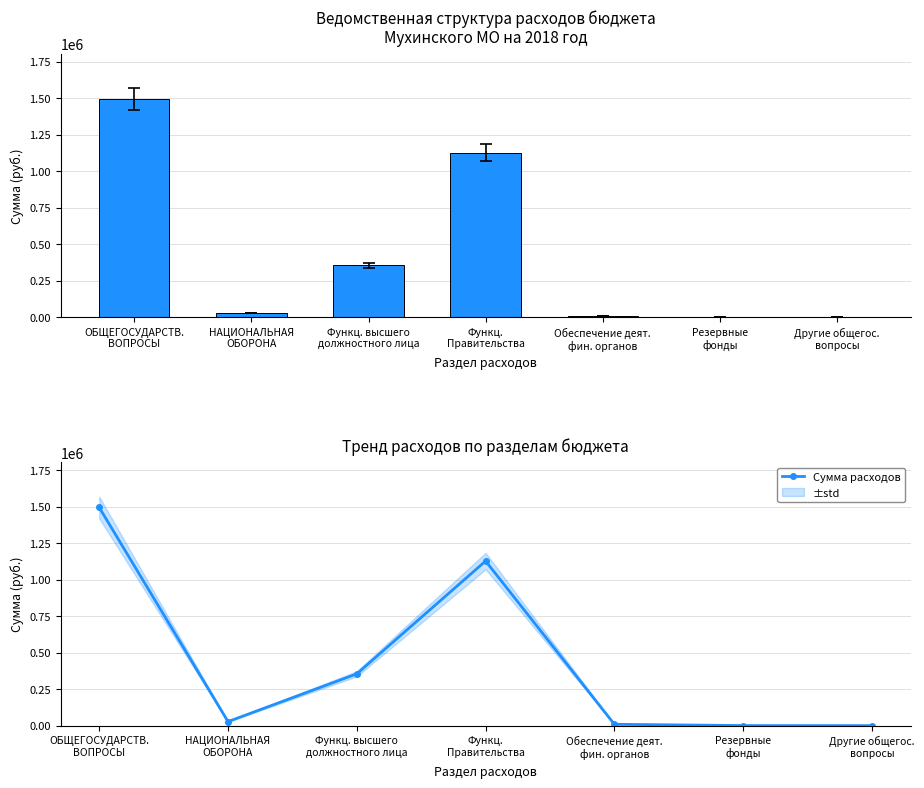

Reading right to left, transcribe all the data shown in this chart.

Сумма расходов (руб.): 600.0	1000.0	9787.6	1127860.4	355400.0	28100.0	1494648.0
Сумма расходов: 600.0	1000.0	9787.6	1127860.4	355400.0	28100.0	1494648.0